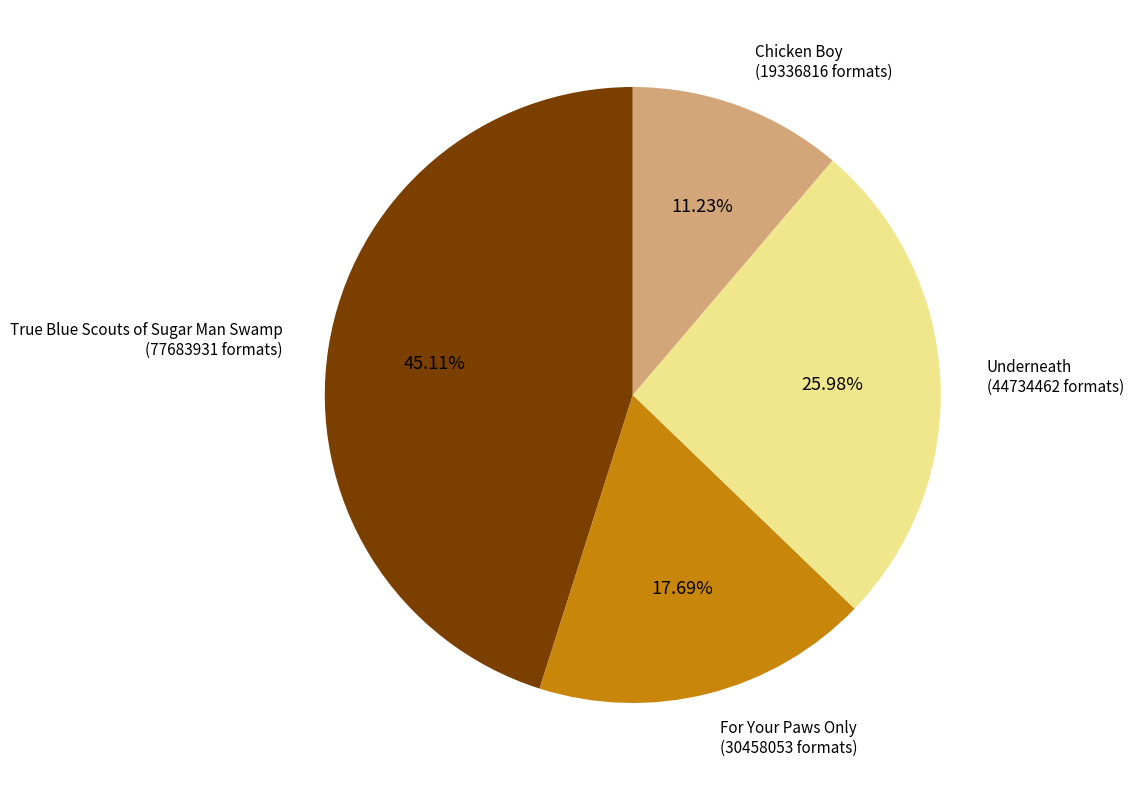

Rank the categories by value from lowest to highest.

Chicken Boy, For Your Paws Only, Underneath, True Blue Scouts of Sugar Man Swamp